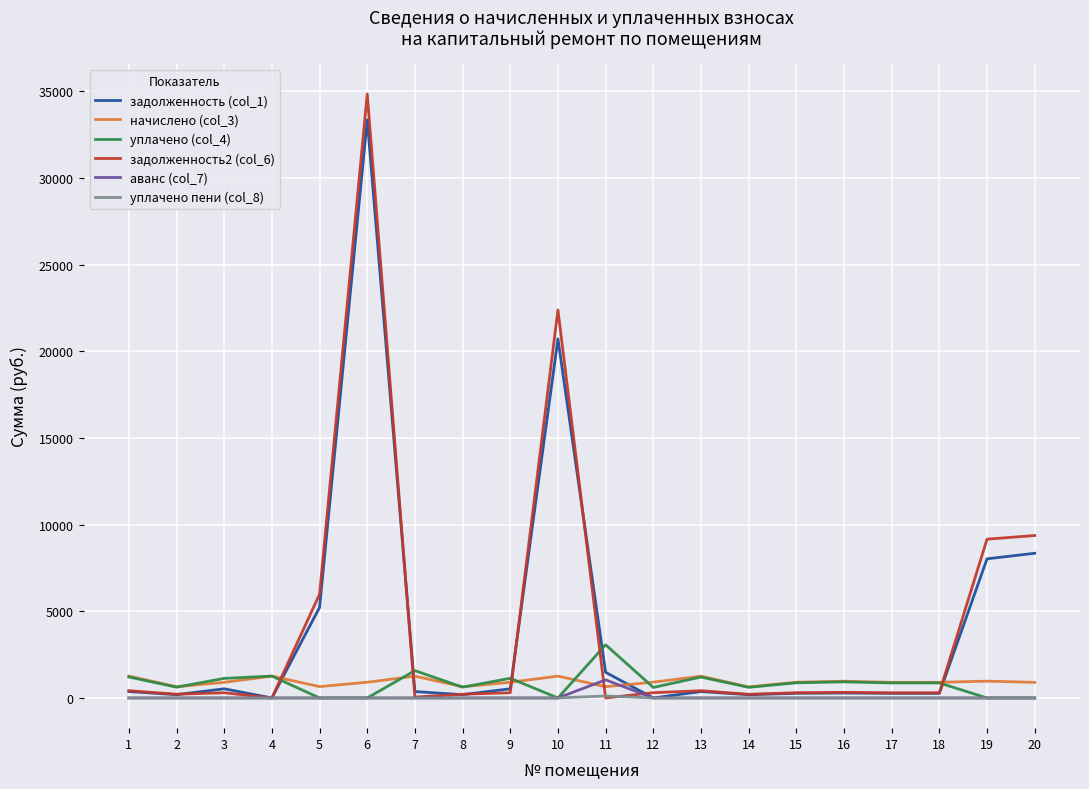

What is the highest value of the уплачено (col_4) series?

3067.8